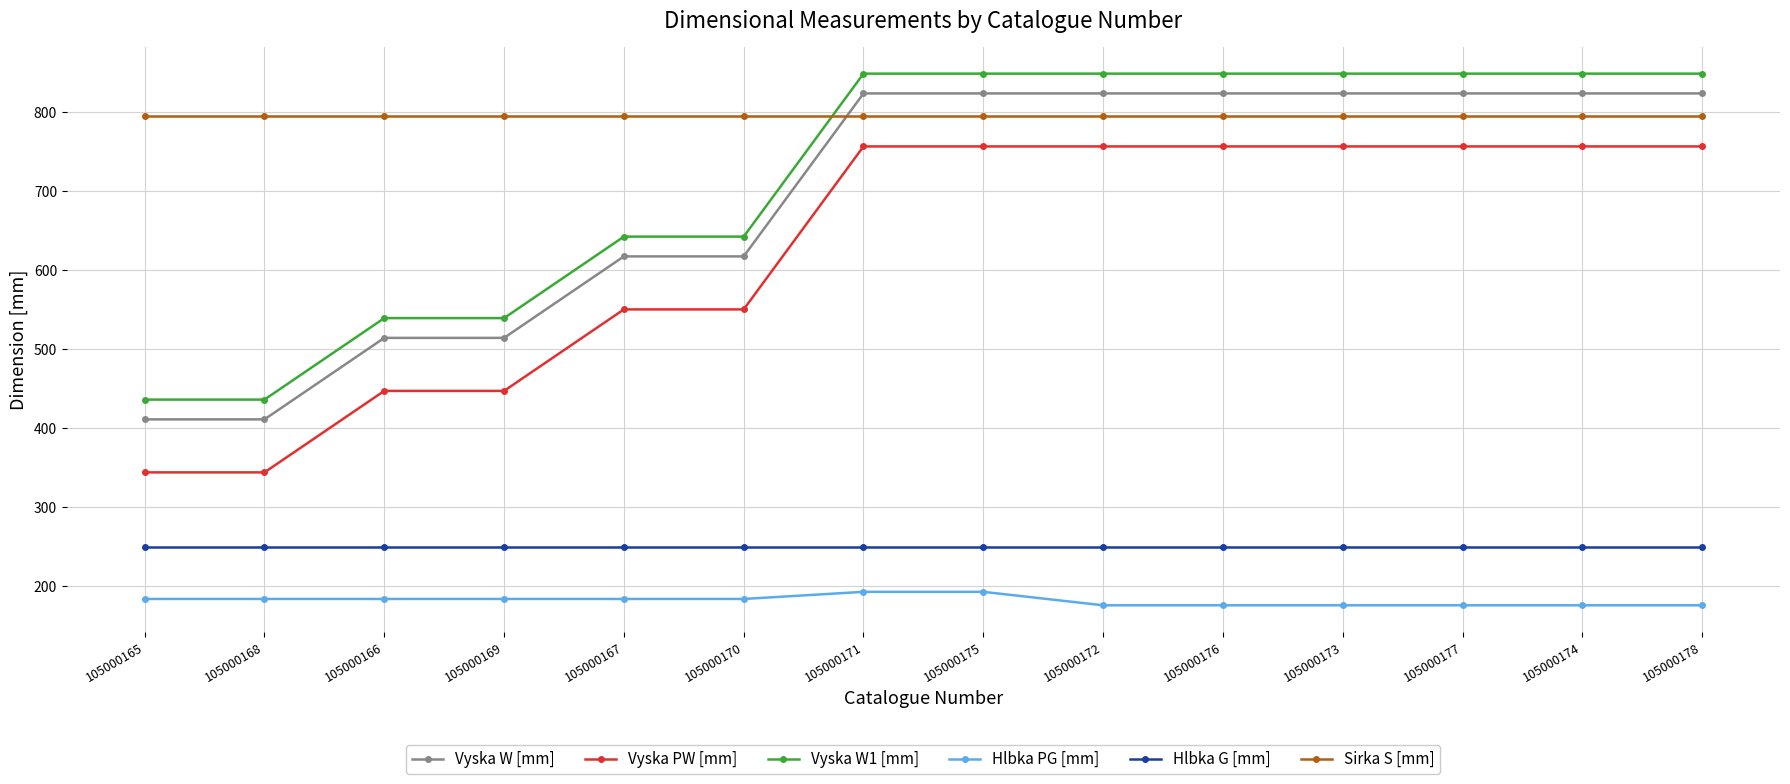

Is this an area chart (filled region under the line)?

No